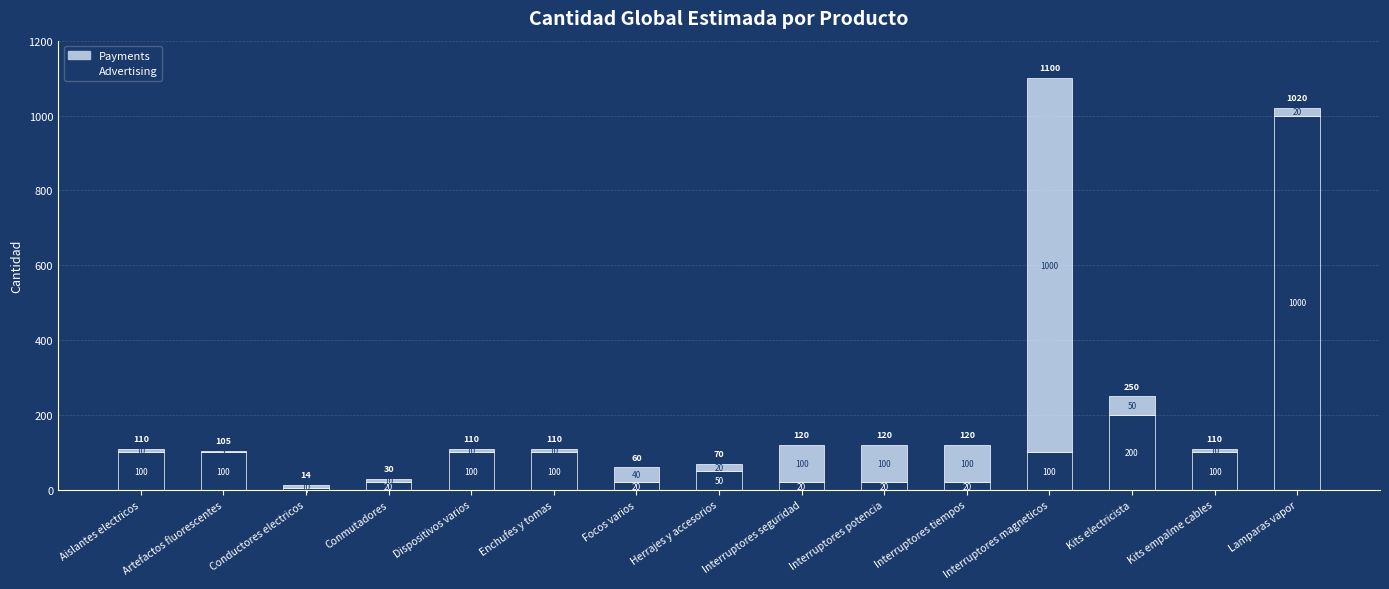

What is the difference between the Advertising values at Enchufes y tomas and Conmutadores?

80